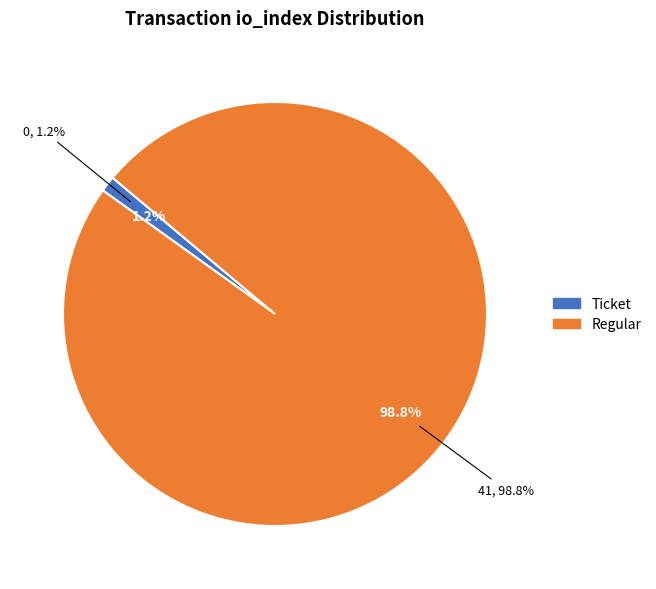

Count the number of slices in the pie.

2